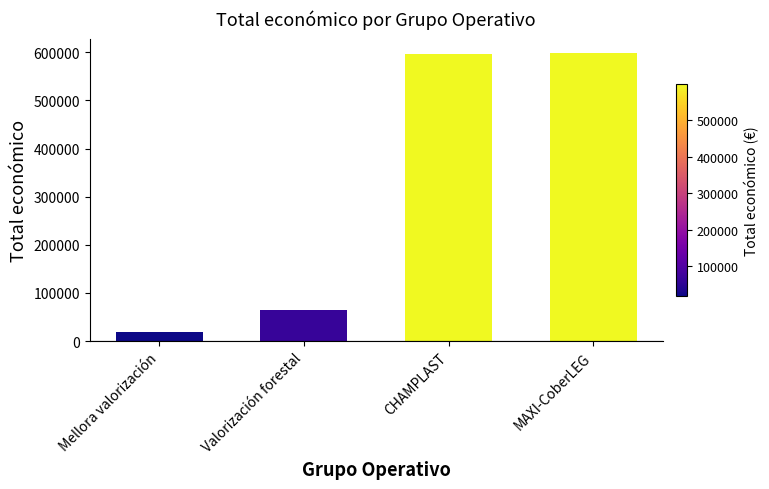

What is the approximate value at CHAMPLAST, to the nearest 10?

596370